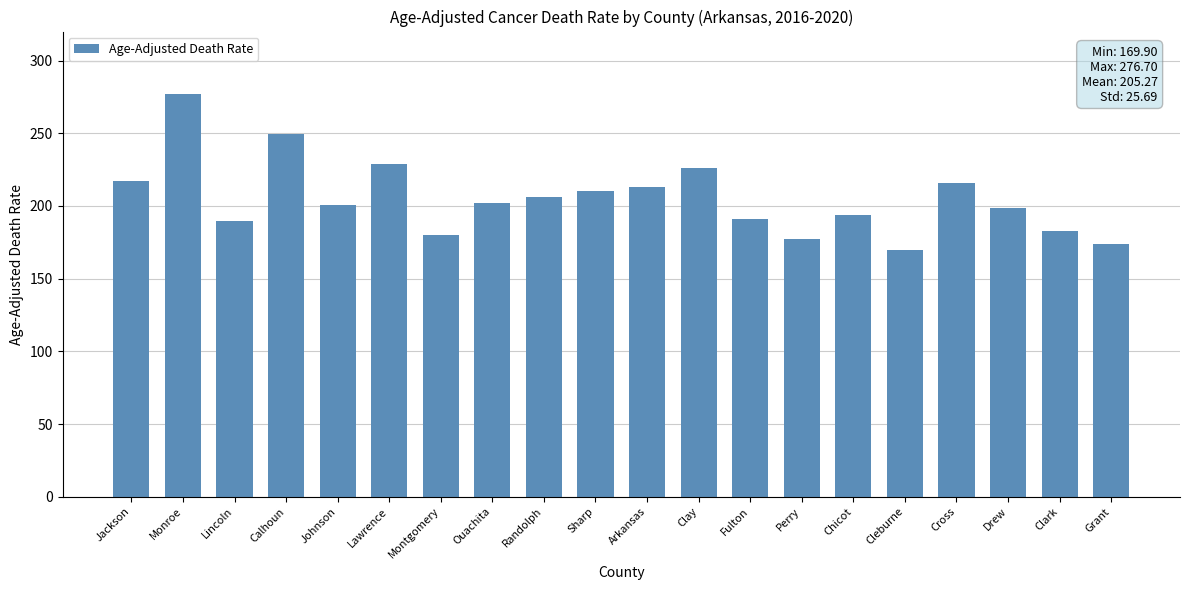

What is the minimum value shown in the chart?

169.9